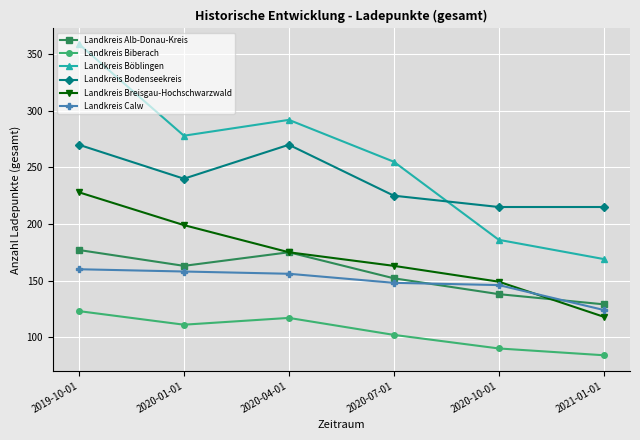

At which category does Landkreis Böblingen reach its first local peak?

2020-04-01